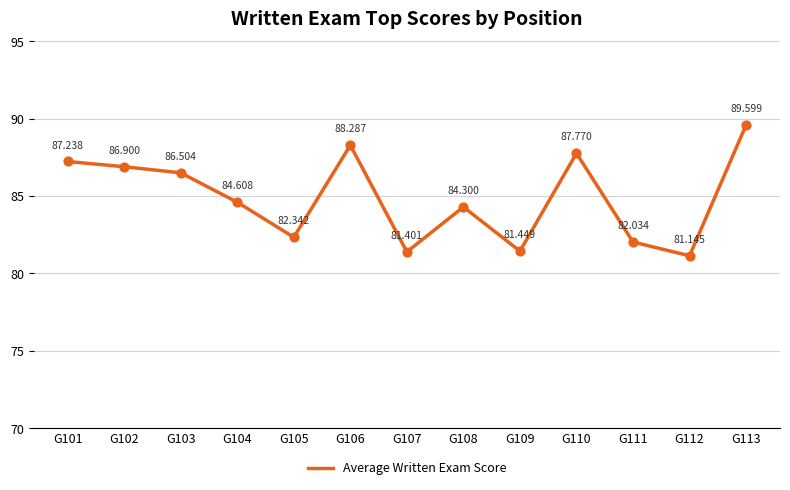

Approximately how many times larger is the value at G109 compared to G101?

0.9